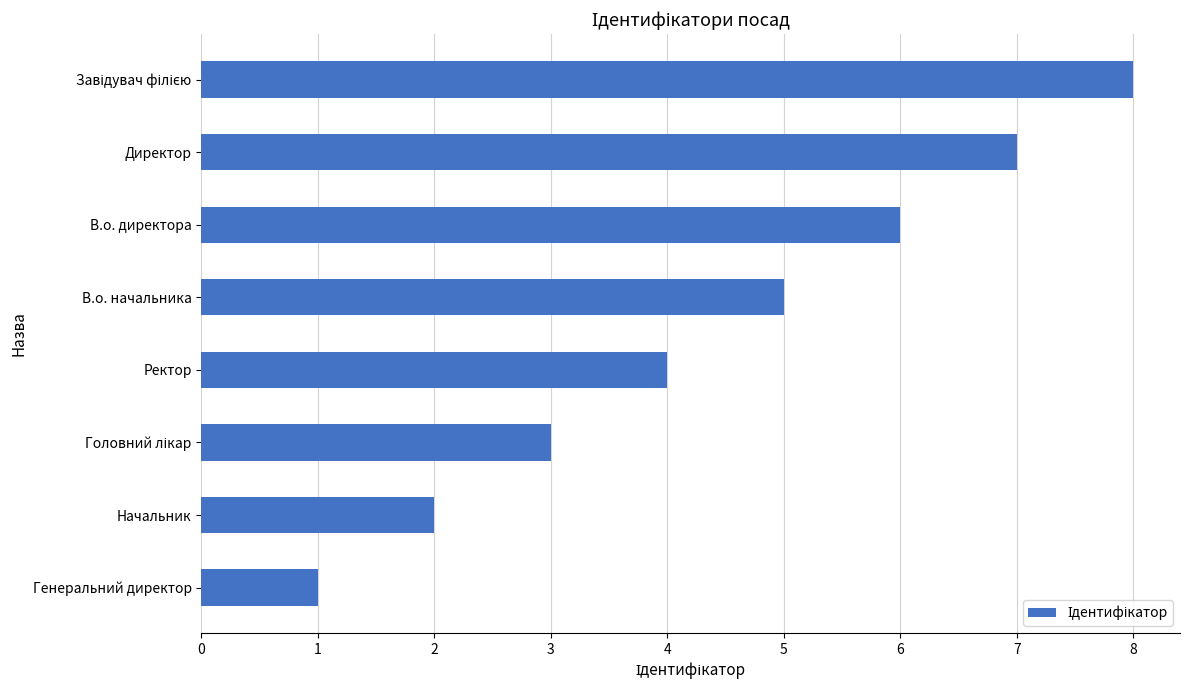

Between Директор and Ректор, which is larger?

Директор